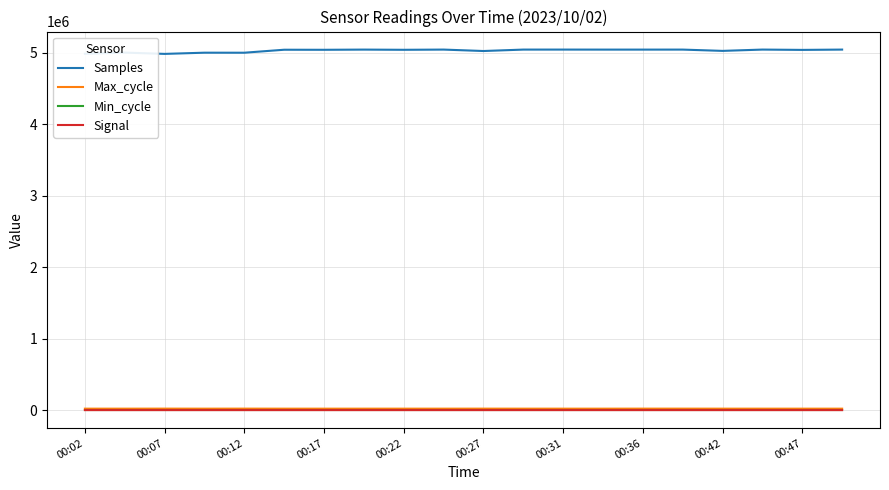

True or false: Signal and Samples cross at least once.

False